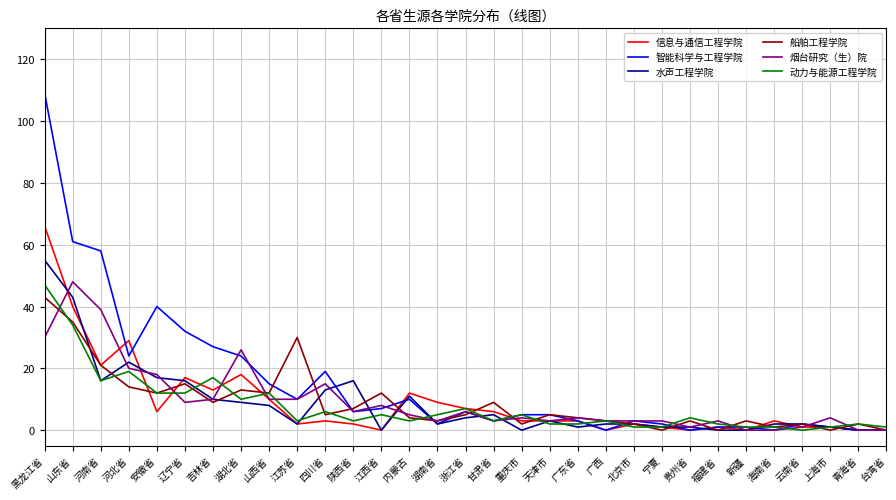

What is the sum of all 烟台研究（生）院 values?

295